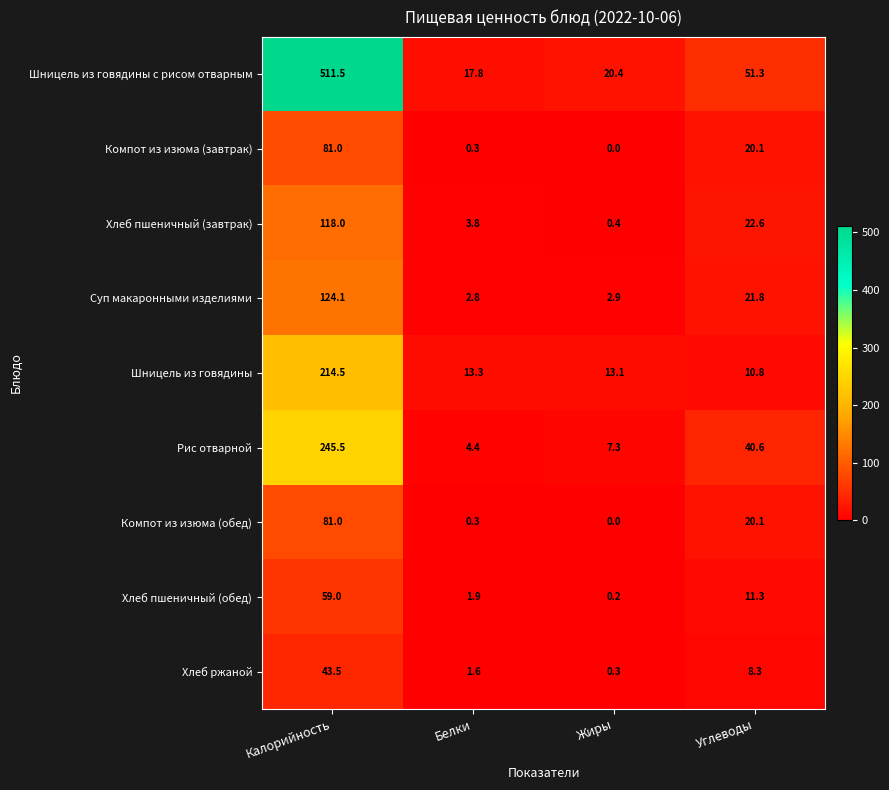

What is the total value across all series at Углеводы?

206.9